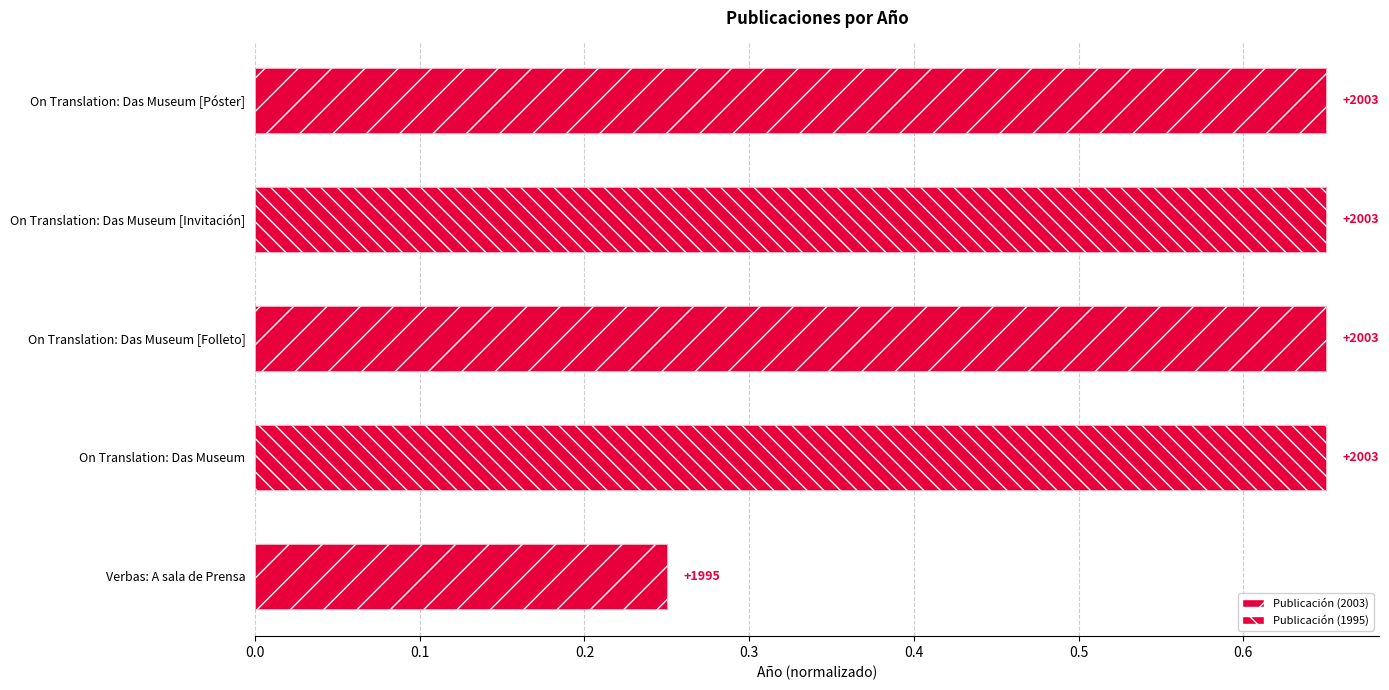

The chart shows a value of 0.2 at Verbas: A sala de Prensa. True or false?

True